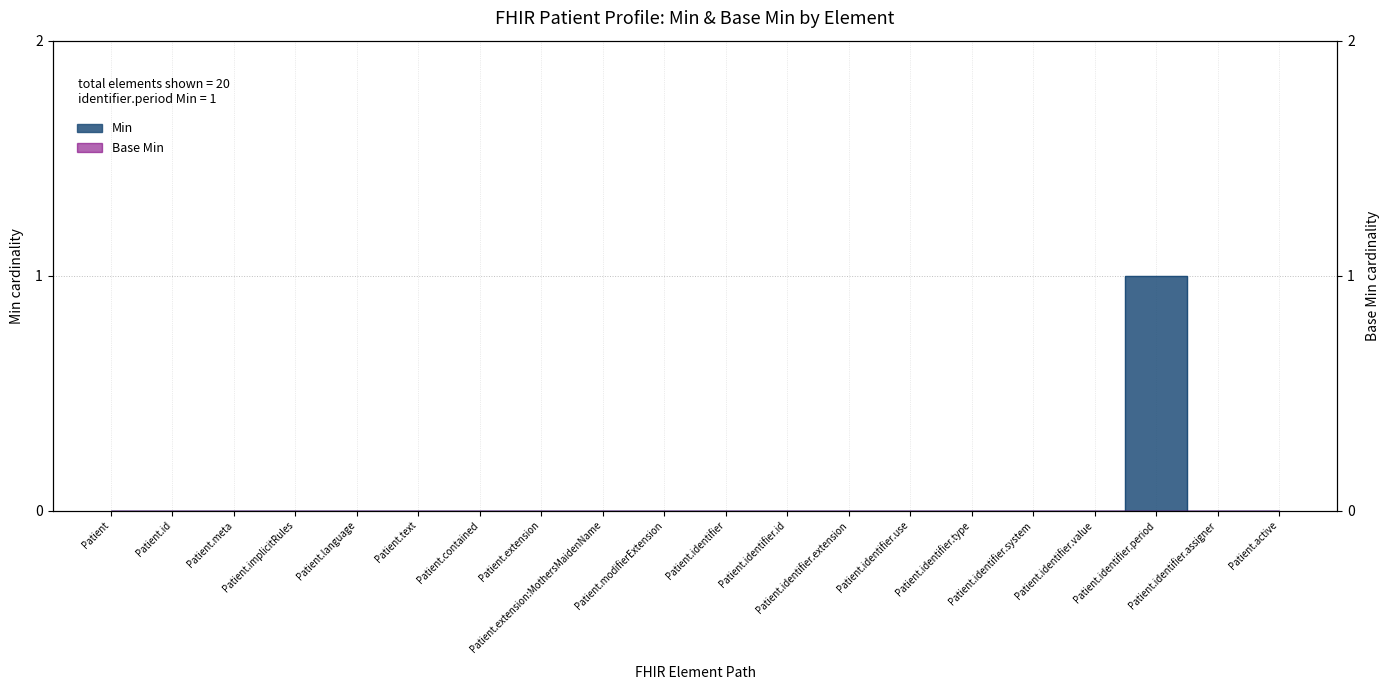

Reading left to right, extract all data points from this chart.

Patient=0	Patient.id=0	Patient.meta=0	Patient.implicitRules=0	Patient.language=0	Patient.text=0	Patient.contained=0	Patient.extension=0	Patient.extension:MothersMaidenName=0	Patient.modifierExtension=0	Patient.identifier=0	Patient.identifier.id=0	Patient.identifier.extension=0	Patient.identifier.use=0	Patient.identifier.type=0	Patient.identifier.system=0	Patient.identifier.value=0	Patient.identifier.period=1	Patient.identifier.assigner=0	Patient.active=0